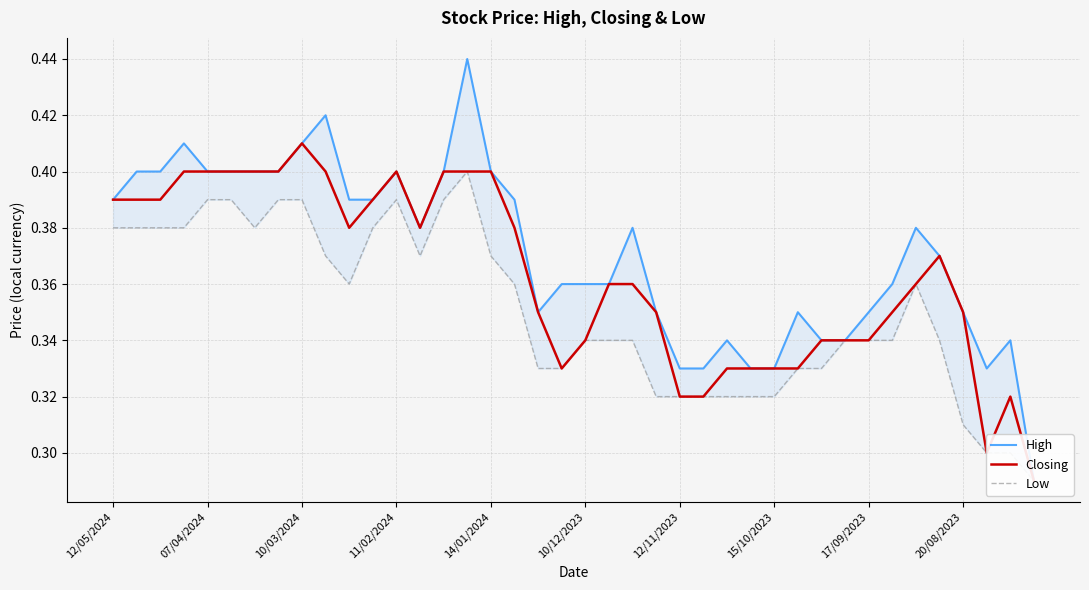

How many Closing values are between 0 and 1?

40